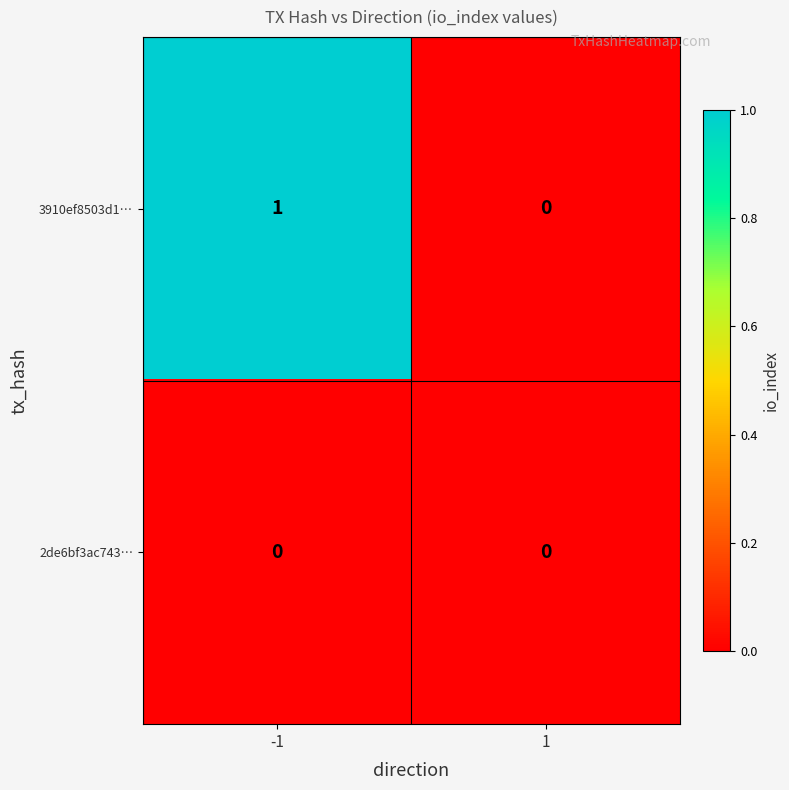

Reading left to right, list all the values displayed in this chart.

3910ef8503d1…: 1	0
2de6bf3ac743…: 0	0